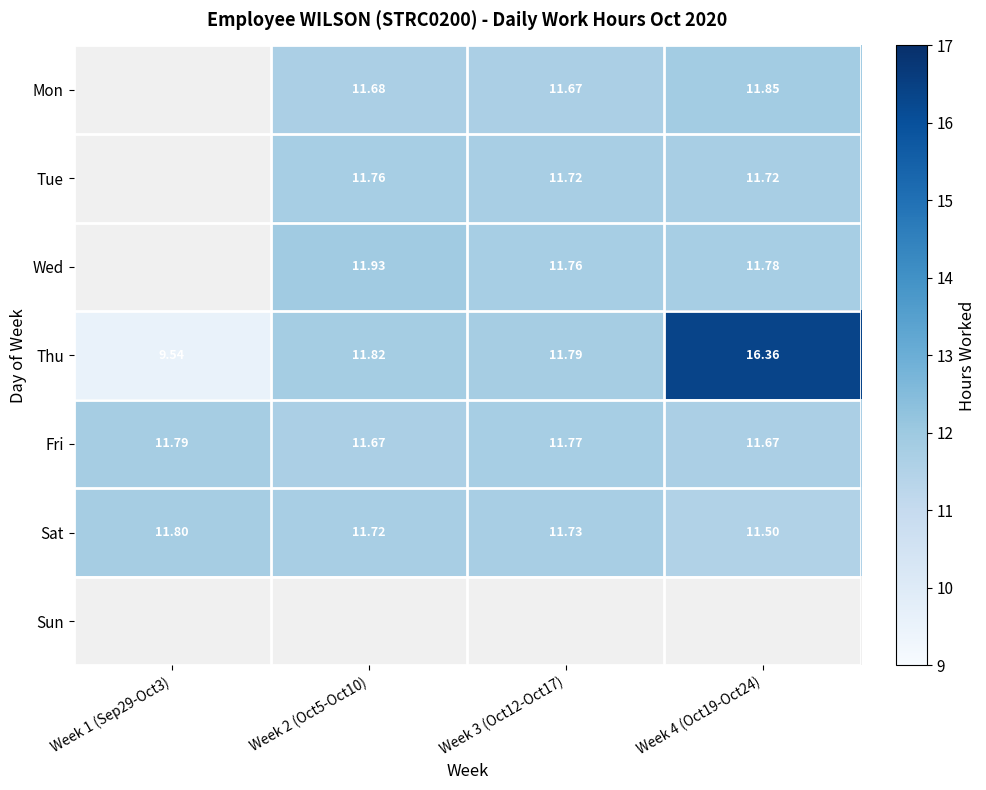

Is the value of Wed at Week 4 (Oct19-Oct24) greater than the value of Mon at Week 2 (Oct5-Oct10)?

Yes